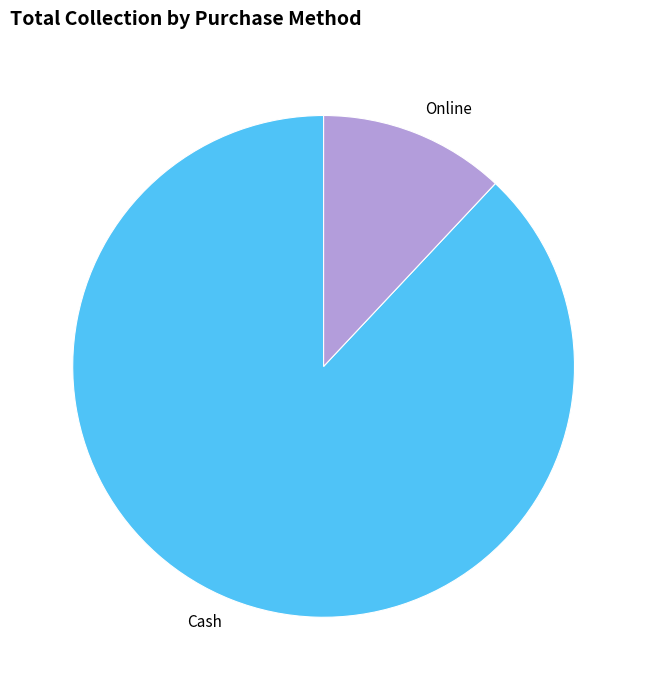

Is there a majority slice in this chart?

Yes